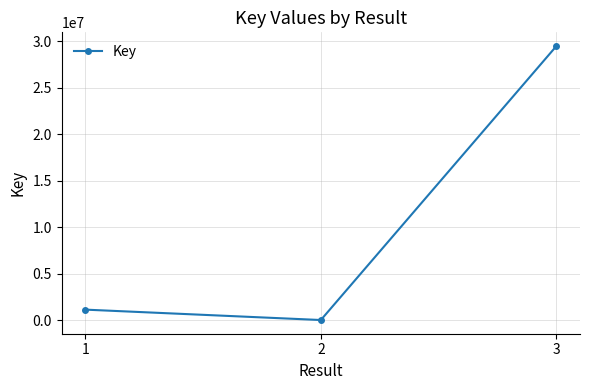

What is the difference between the values at 1 and 3?

28369999